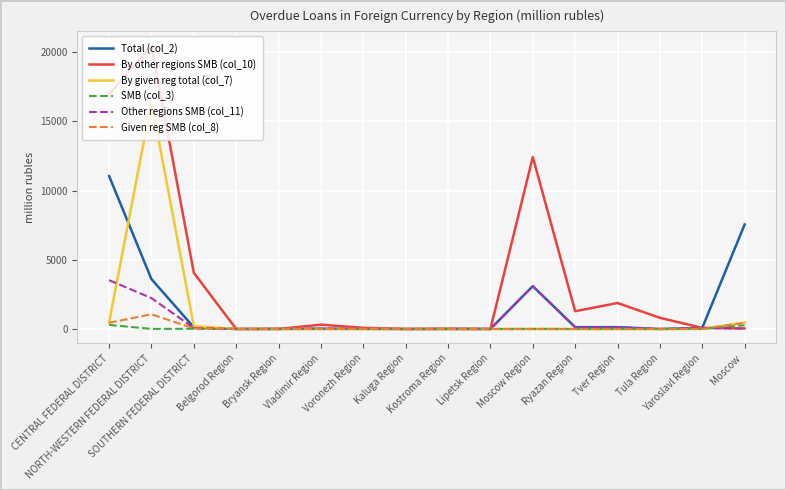

What position from the left is Voronezh Region?

7